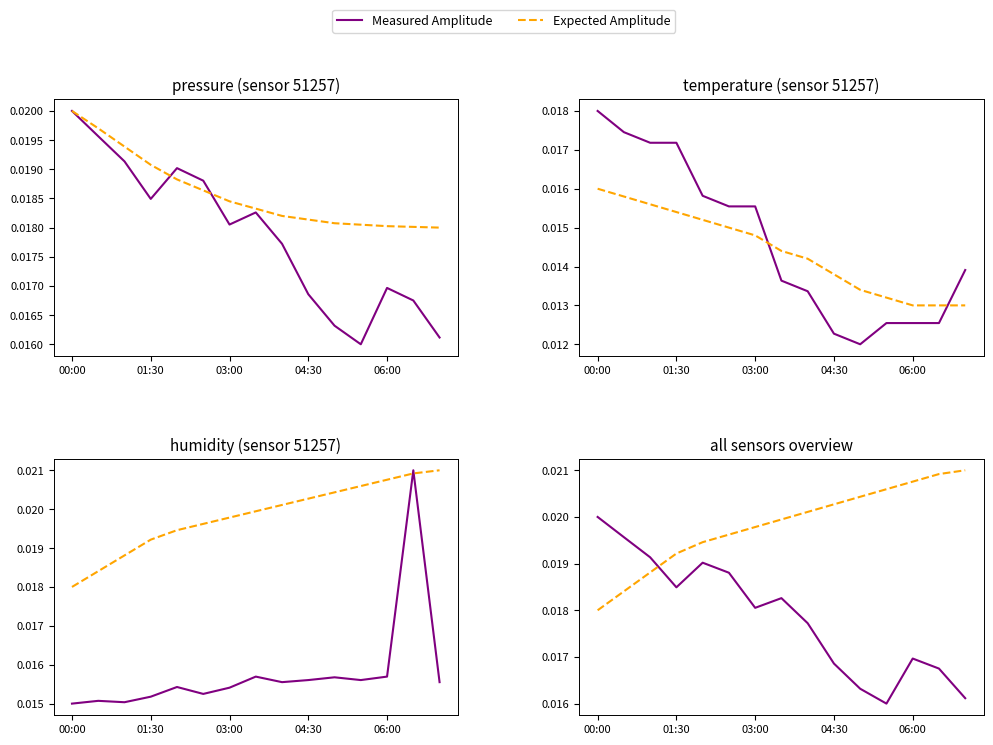

How many interior local peaks does the Measured Amplitude series have?

3